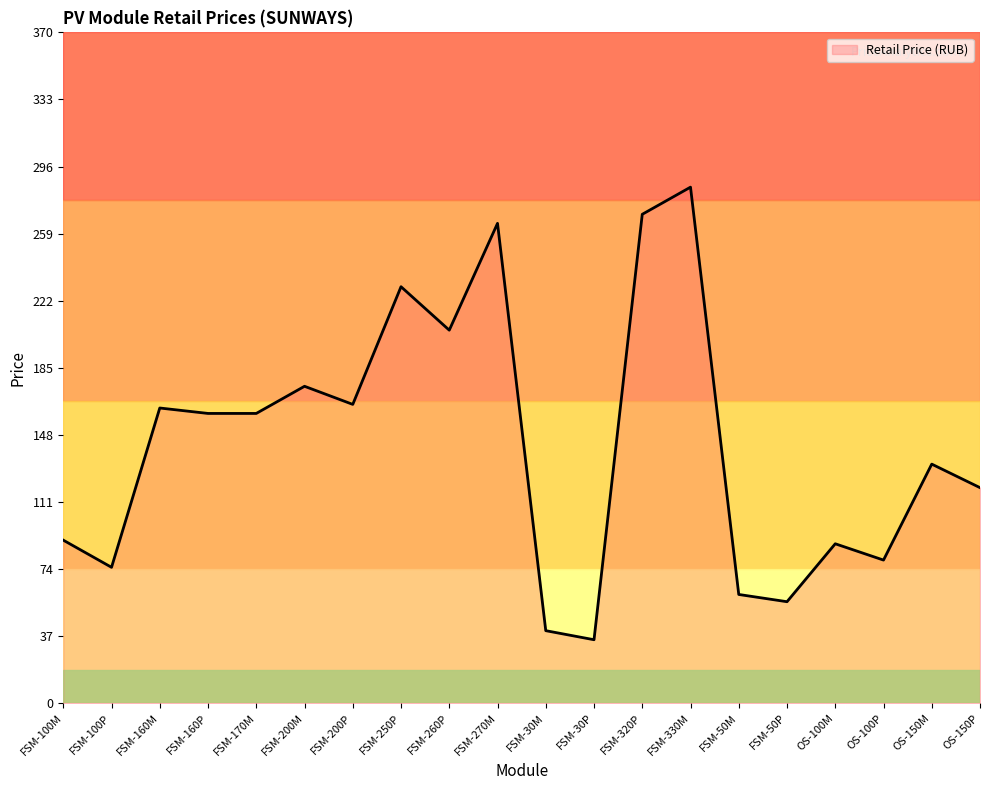

Count the number of data series in this chart.

1